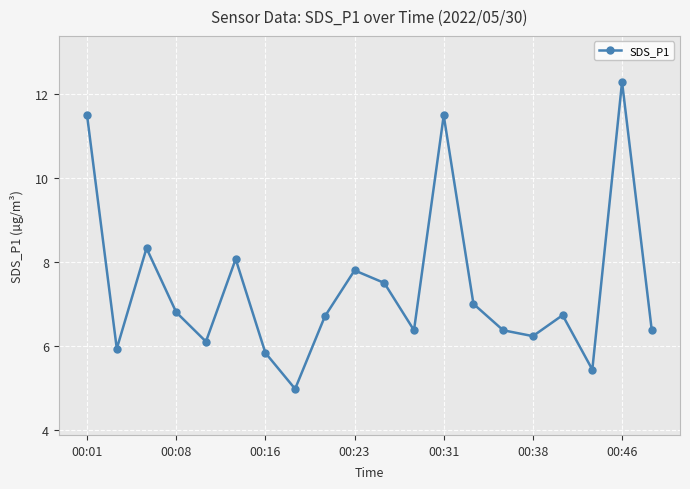

What is the value of the 14th point from the left?

7.0